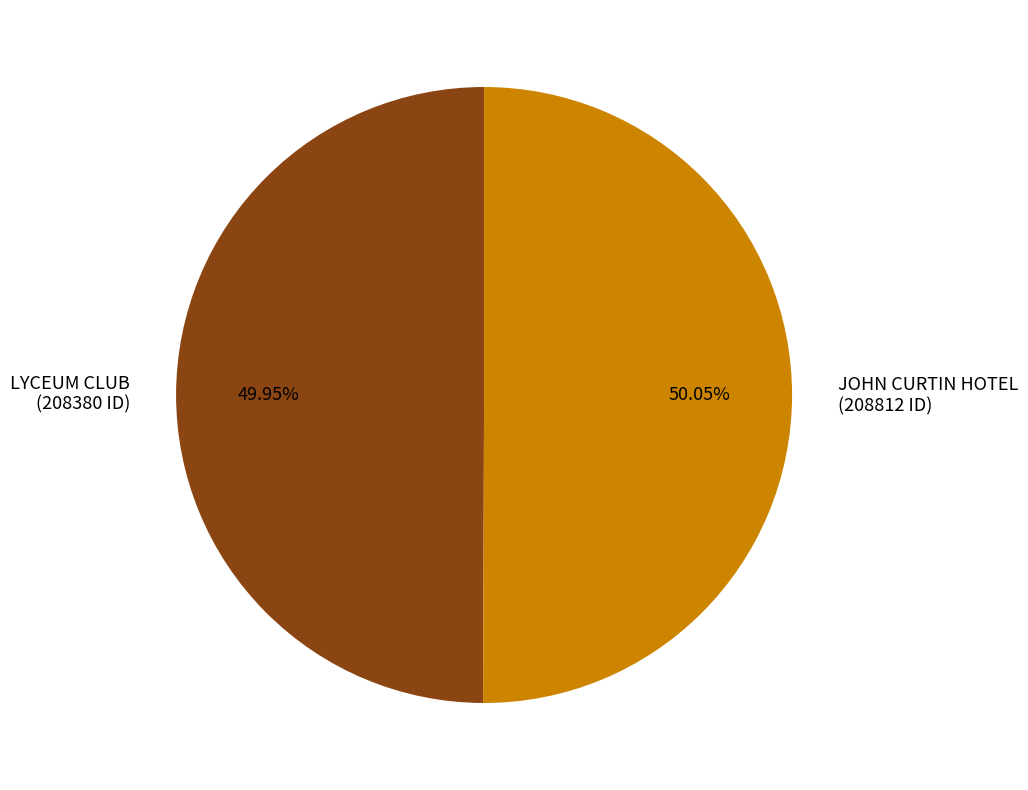

Is the sum of LYCEUM CLUB and JOHN CURTIN HOTEL greater than half?

Yes